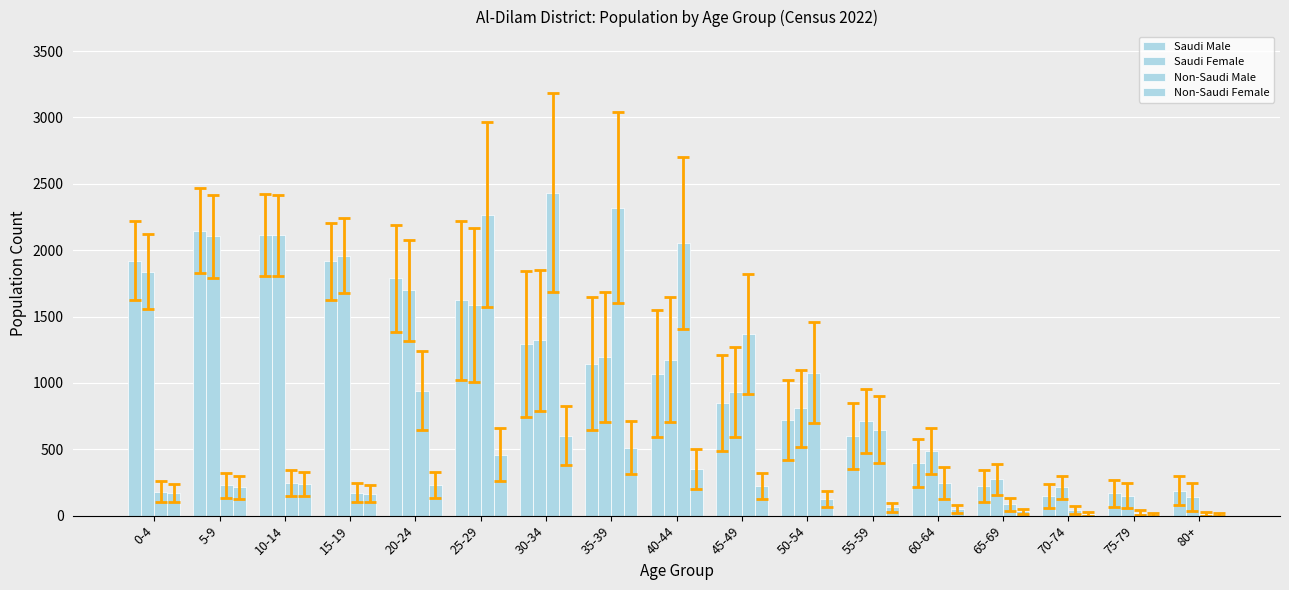

Rank the categories by Non-Saudi Female value from highest to lowest.

30-34, 35-39, 25-29, 40-44, 10-14, 20-24, 45-49, 5-9, 0-4, 15-19, 50-54, 55-59, 60-64, 65-69, 70-74, 80+, 75-79